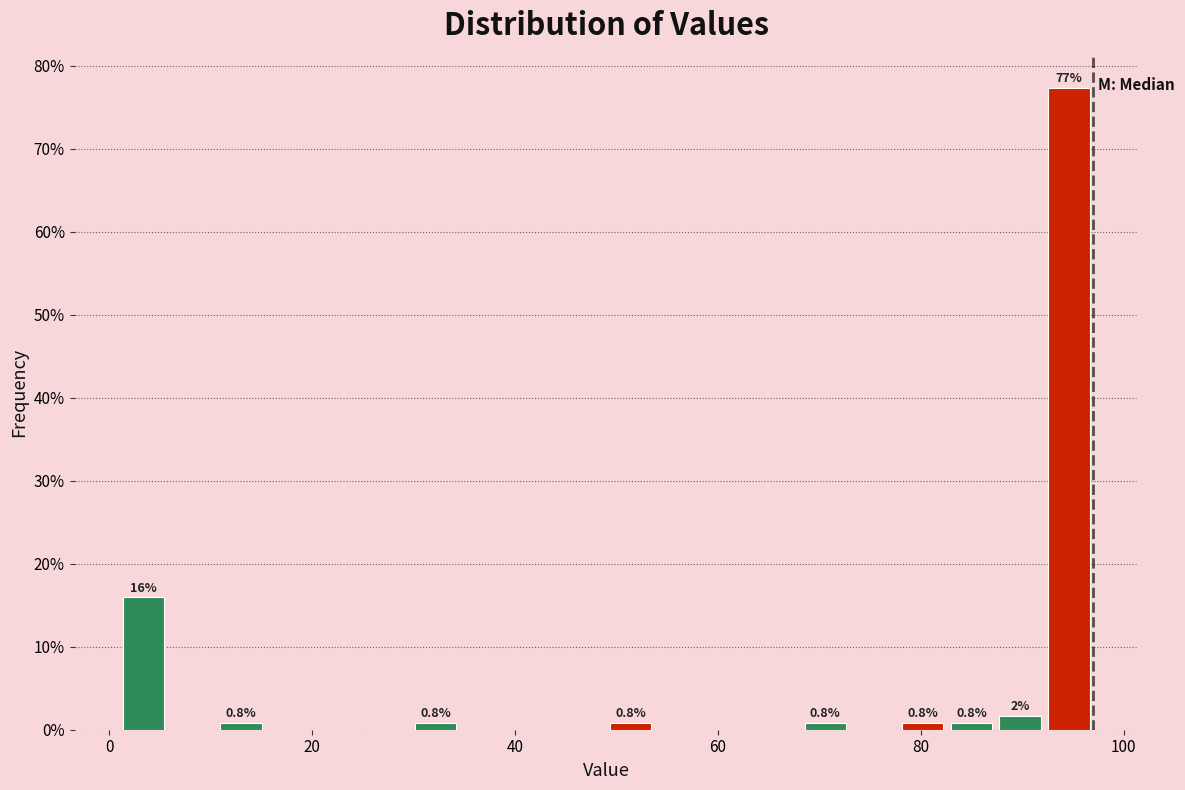

Read against the x-axis, roughly where is the centre of the tallest bar?

94